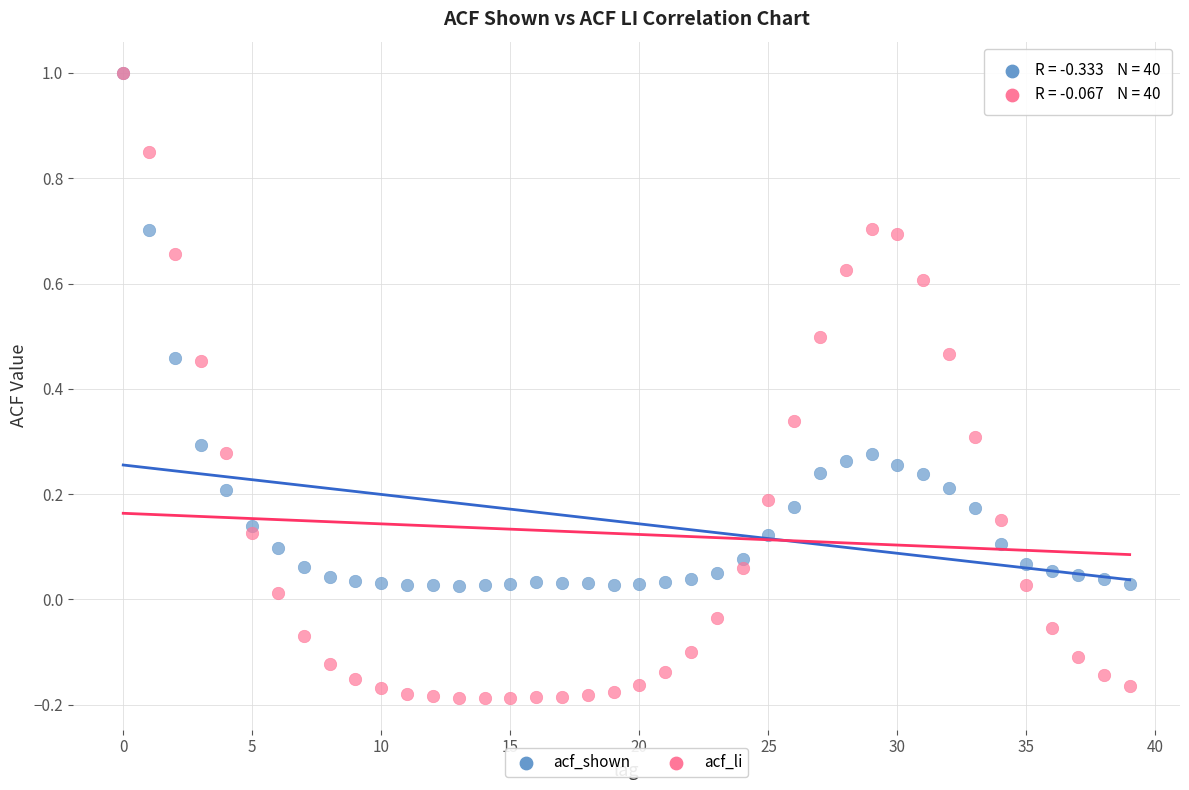

What are all the series names shown in the legend?

acf_shown, acf_li